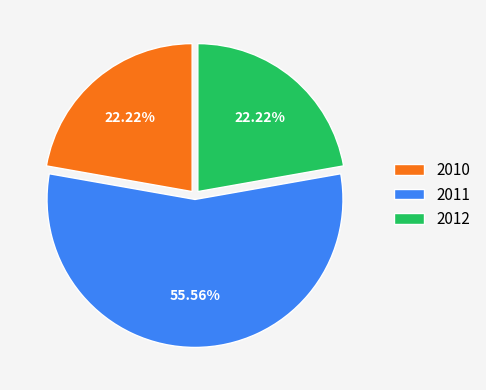

Which category accounts for the majority?

2011